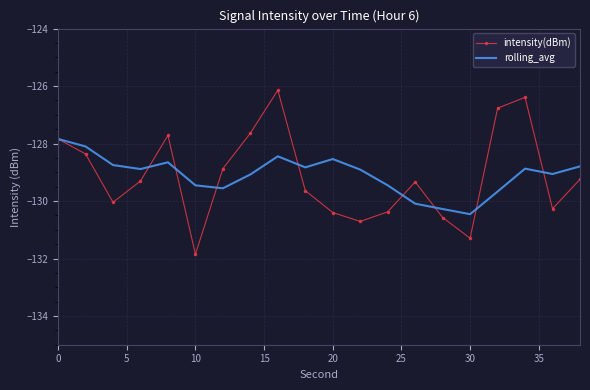

List the series in order of their peak value, lowest first.

rolling_avg, intensity(dBm)